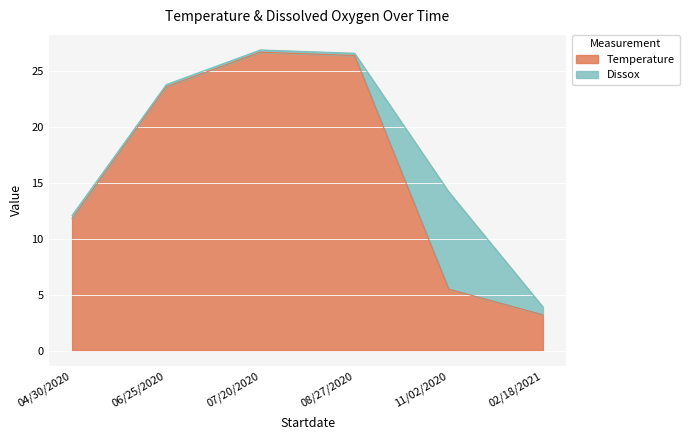

Count the number of values greater than 23.

3